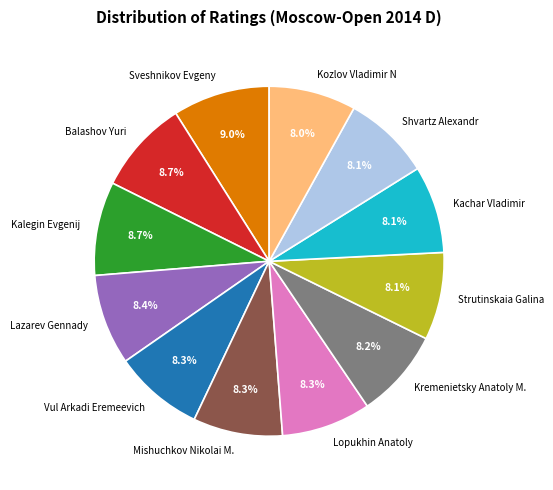

How many segments does this pie chart have?

12